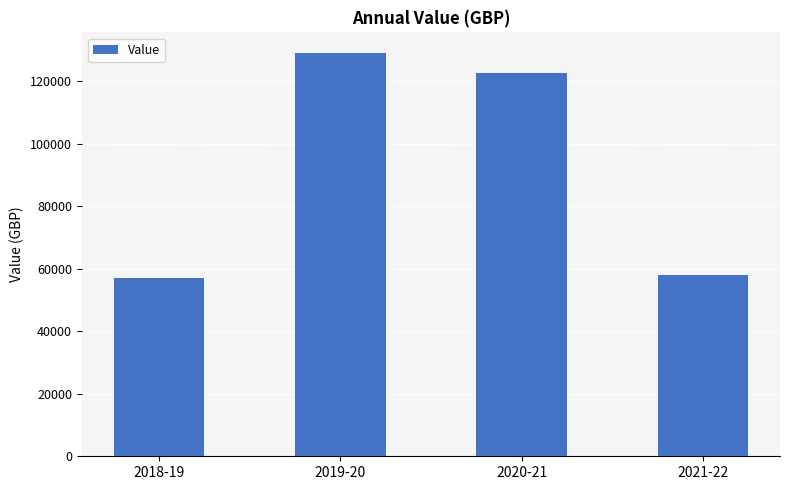

Which has a higher value, 2019-20 or 2018-19?

2019-20